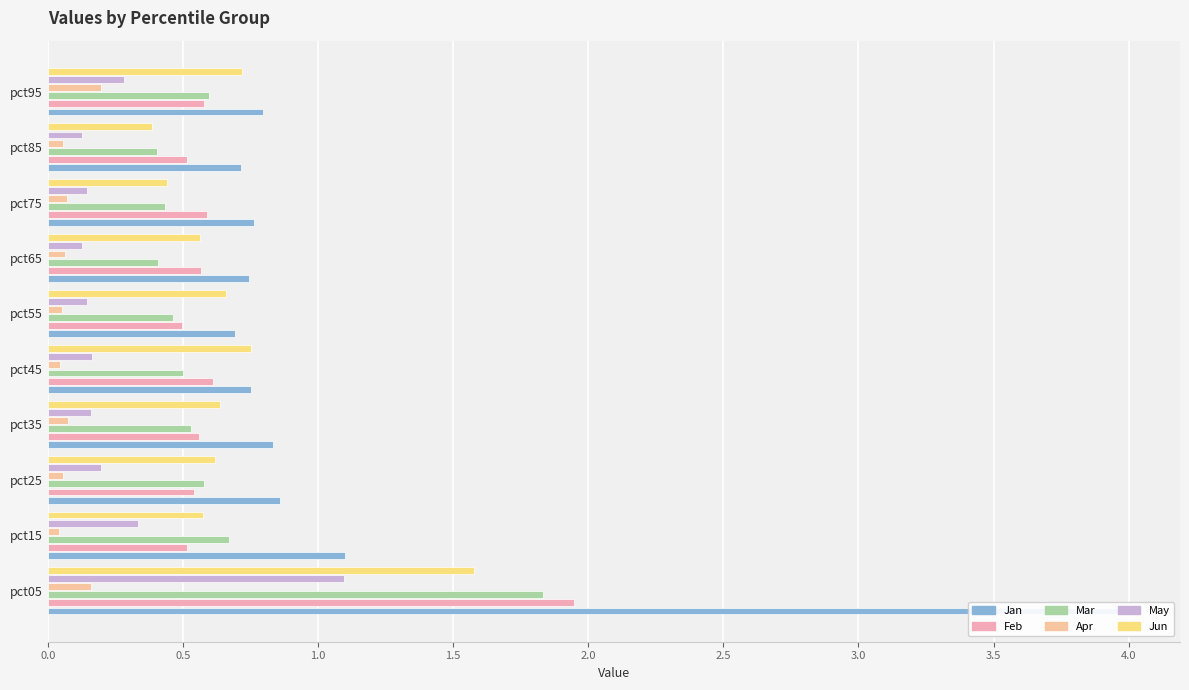

What are all the series names shown in the legend?

Jan, Feb, Mar, Apr, May, Jun